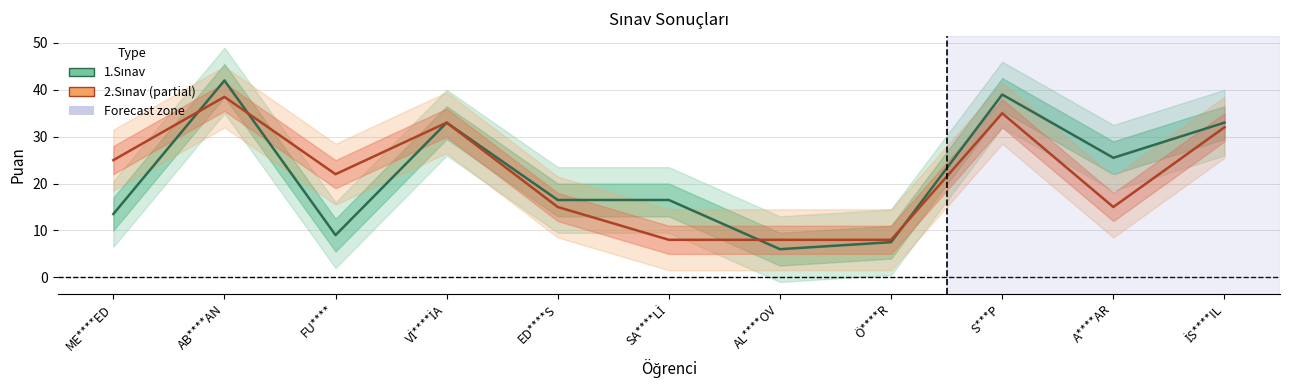

At how many categories does at least one series exceed 13?

9